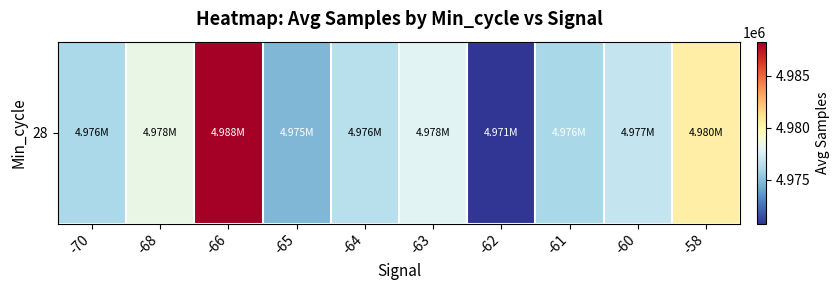

What is the change in value from -65 to -60?

+2213.3